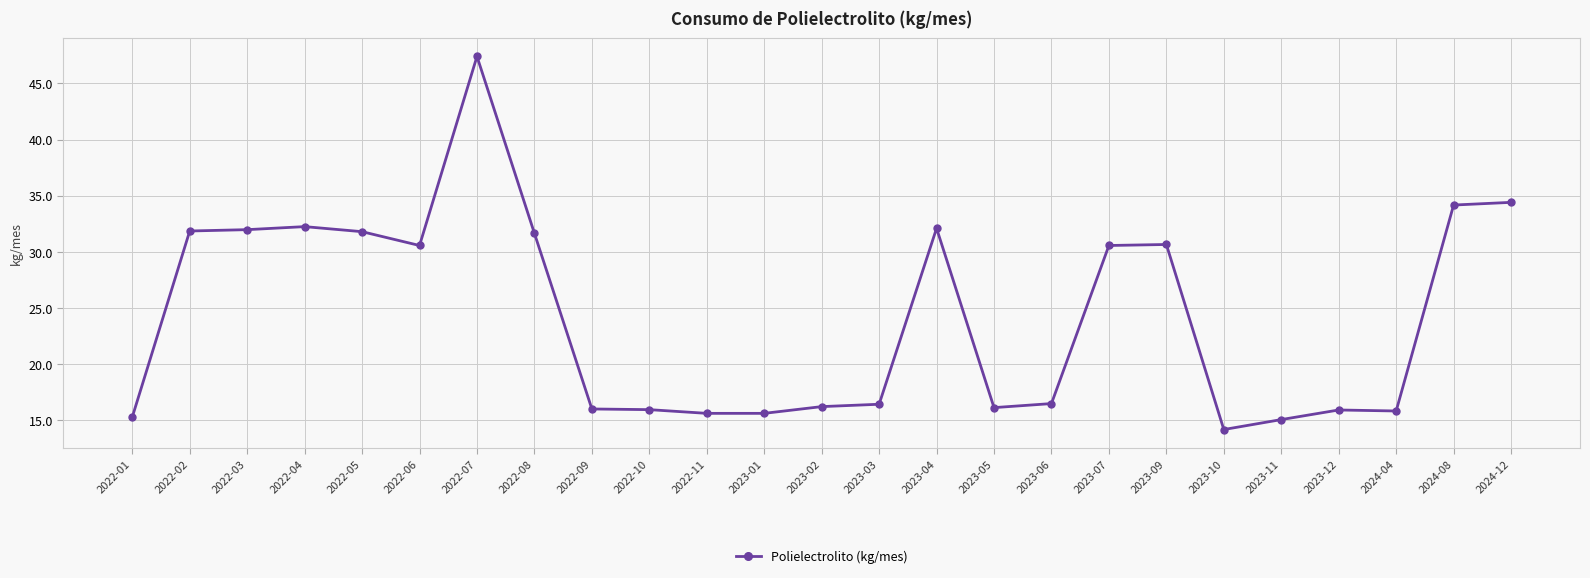

Does the chart display data point markers on the line(s)?

Yes